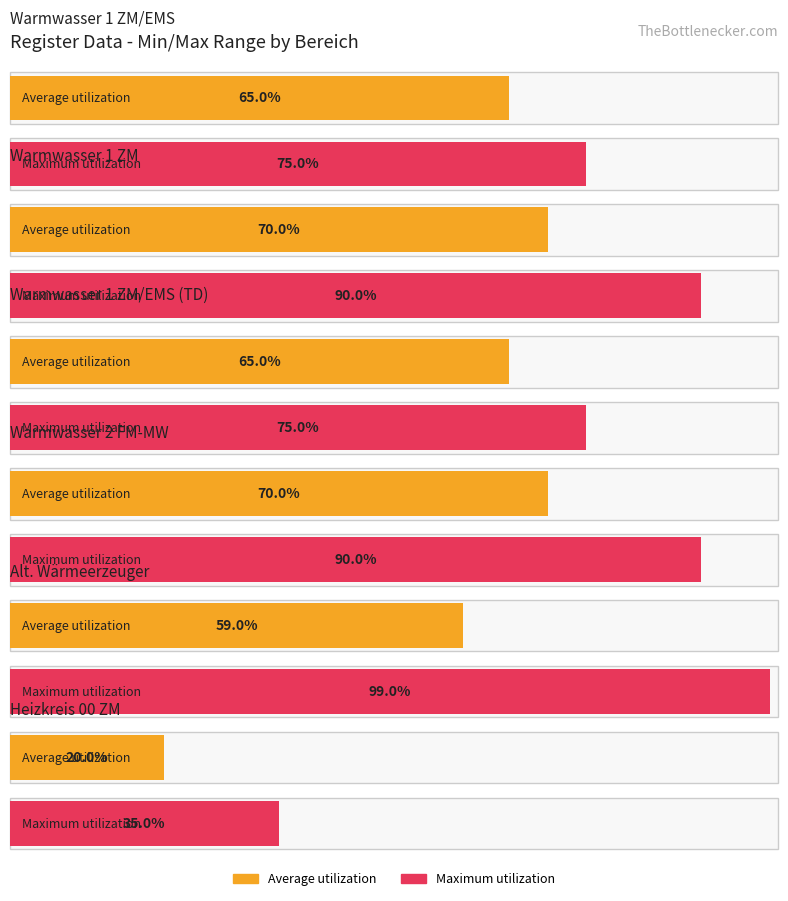

Which series has the largest total across all categories?

Maximum utilization